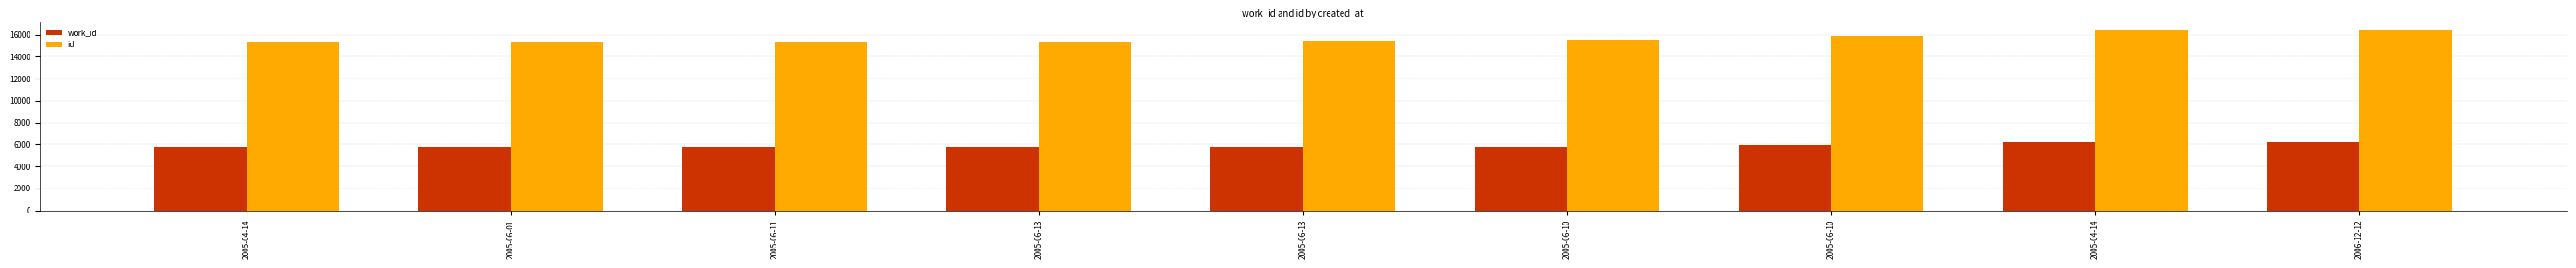

Which series has the largest total across all categories?

id